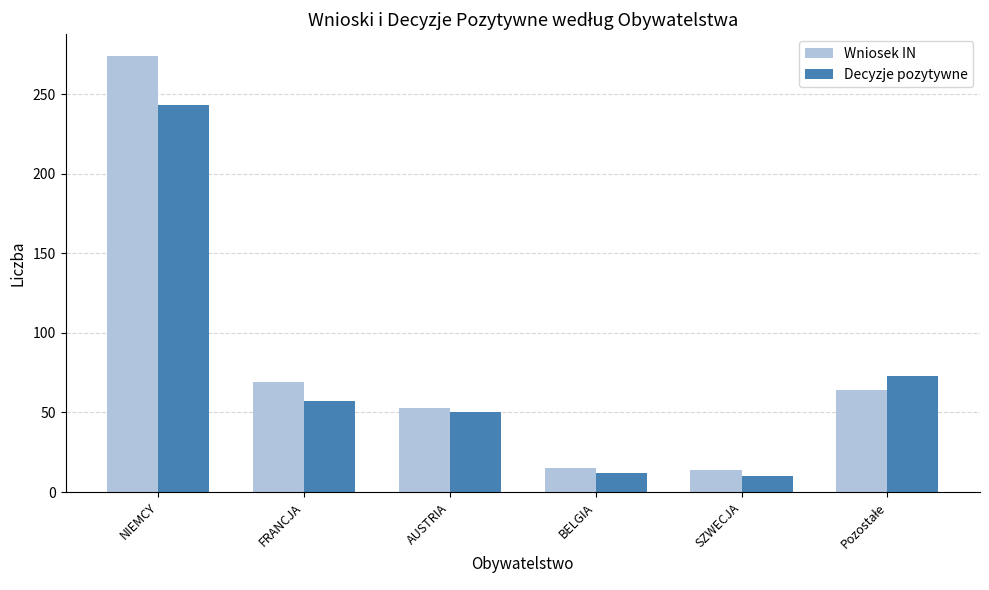

At which label is Wniosek IN closest to 144?

FRANCJA